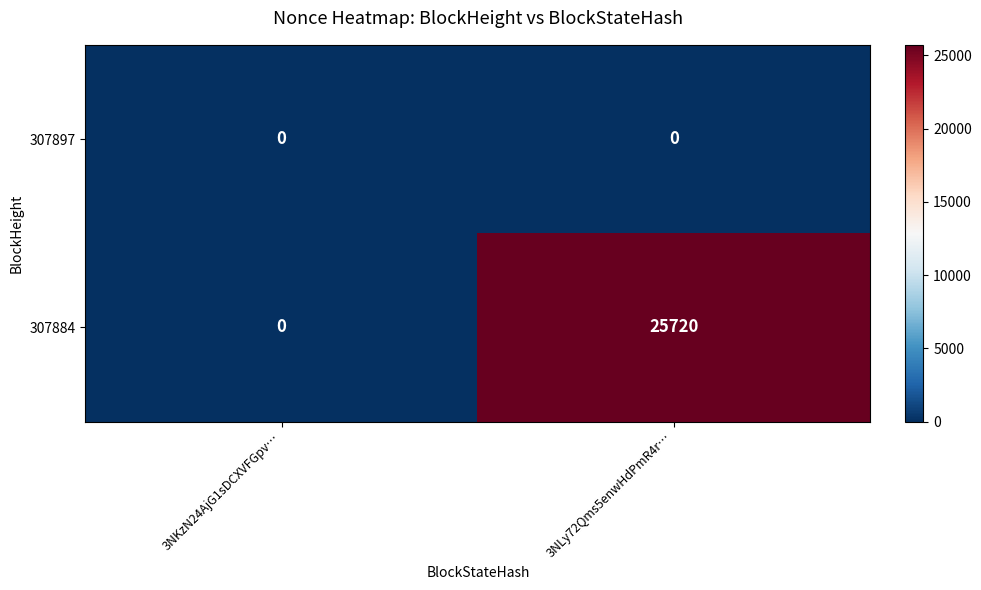

Reading right to left, list all the values displayed in this chart.

307897: 3NLy72Qms5enwHdPmR4r…=0	3NKzN24AjG1sDCXVFGpv…=0
307884: 3NLy72Qms5enwHdPmR4r…=25720	3NKzN24AjG1sDCXVFGpv…=0